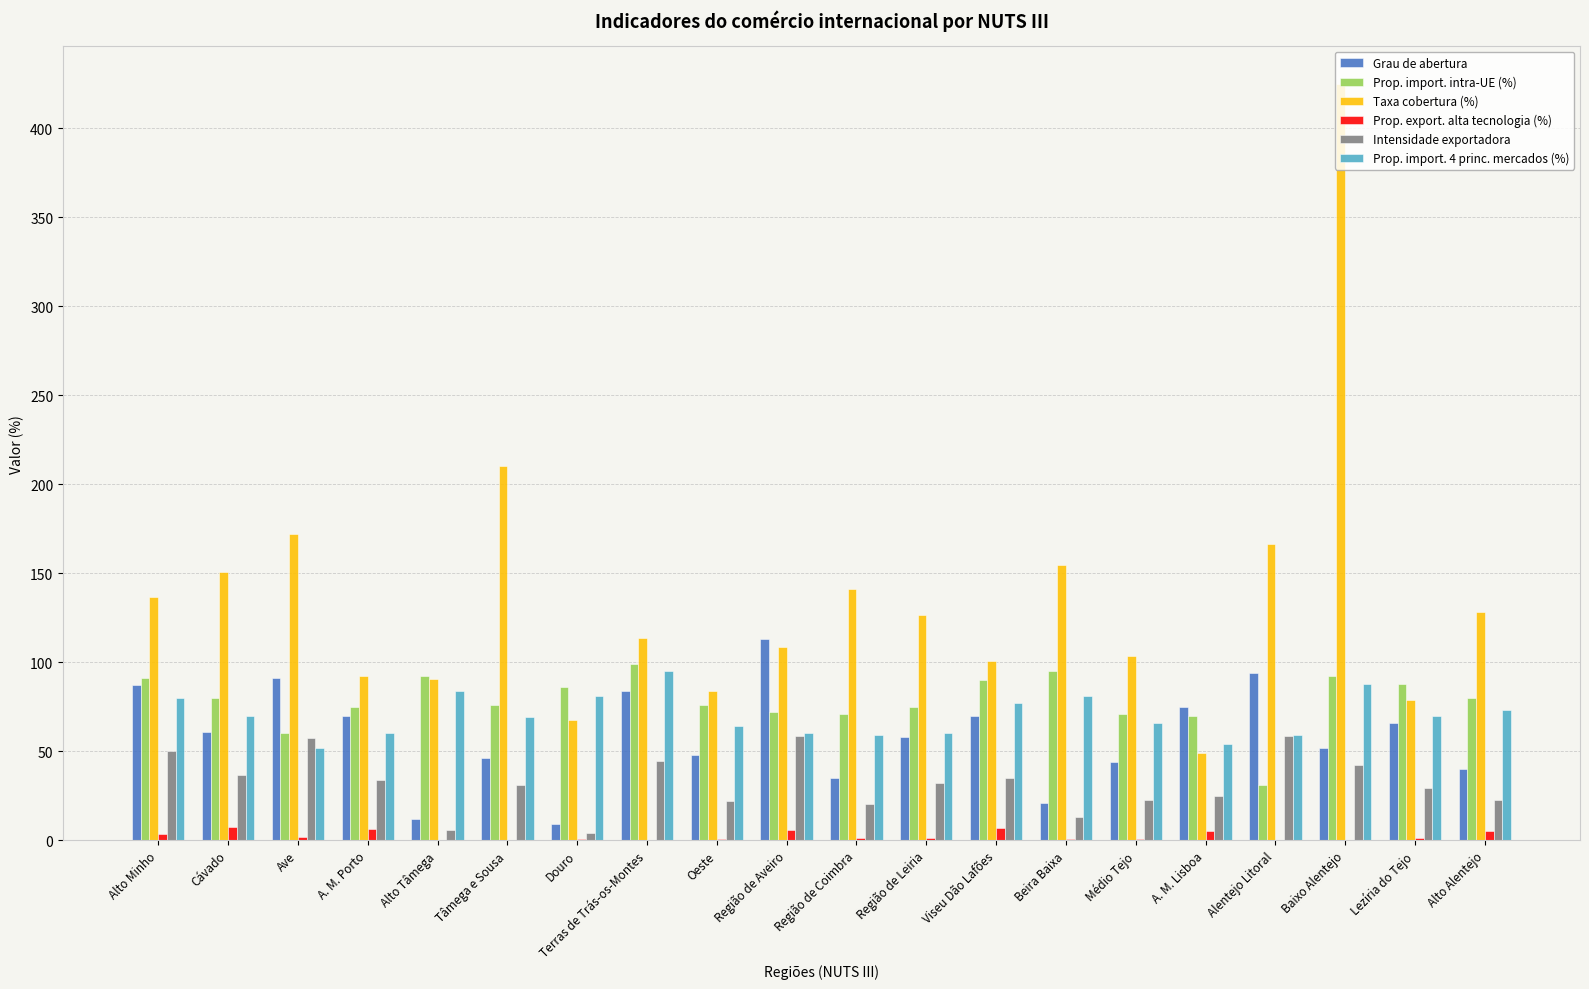

Are the bars horizontal?

No